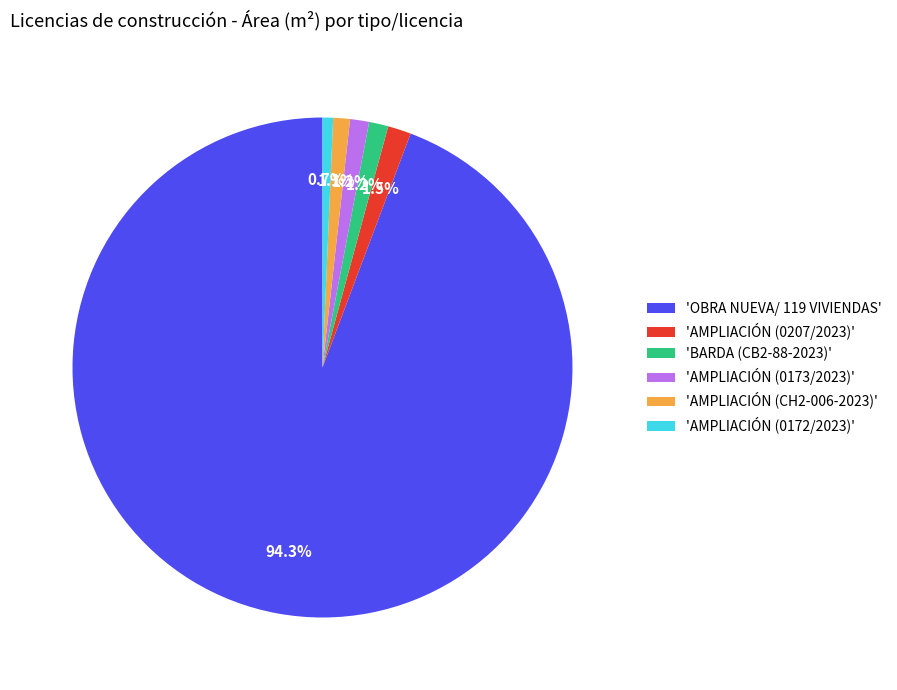

Approximately how many times larger is the value at 'AMPLIACIÓN (0172/2023)' compared to 'AMPLIACIÓN (0207/2023)'?

0.5